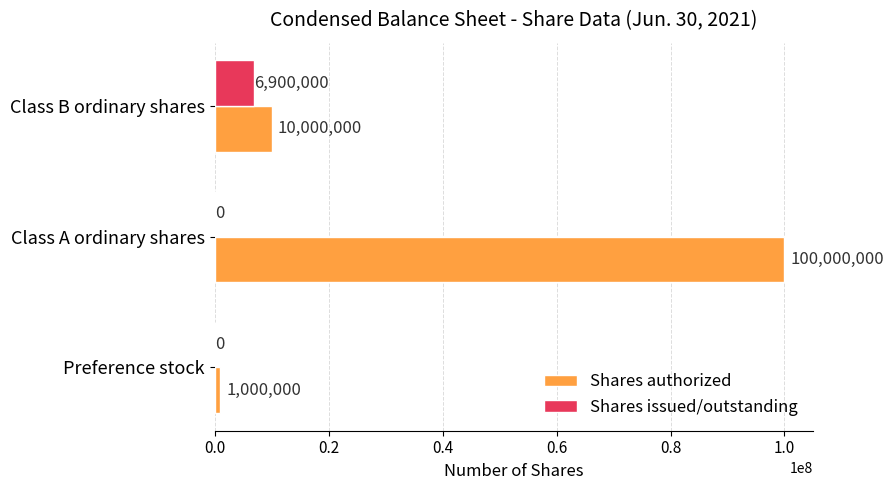

Which series has the largest range (max minus min)?

Shares authorized